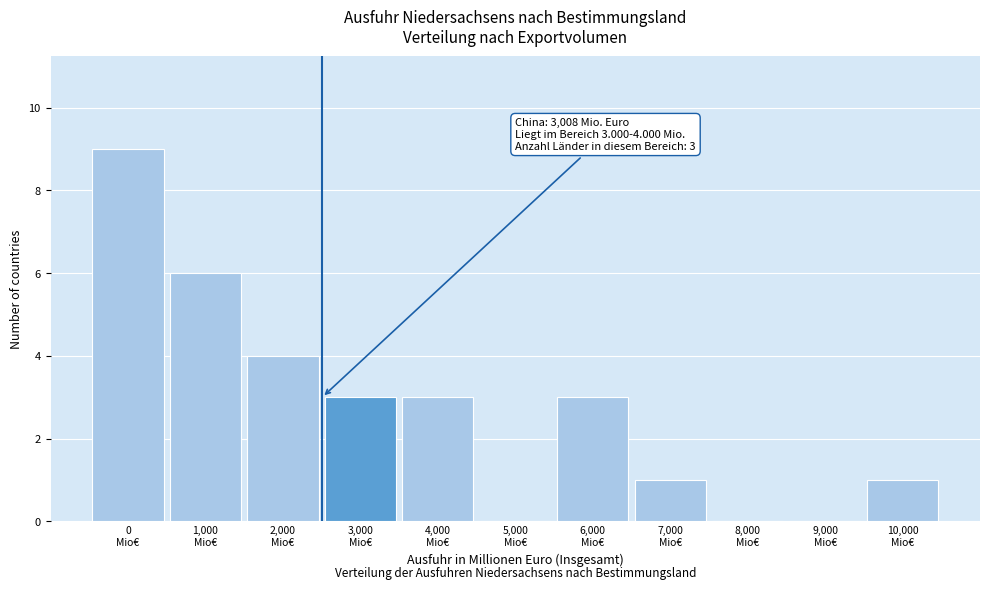

What is the maximum value shown in the chart?

9